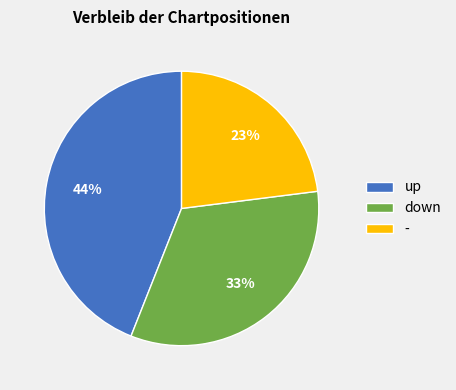

What is the largest slice in the pie chart?

up